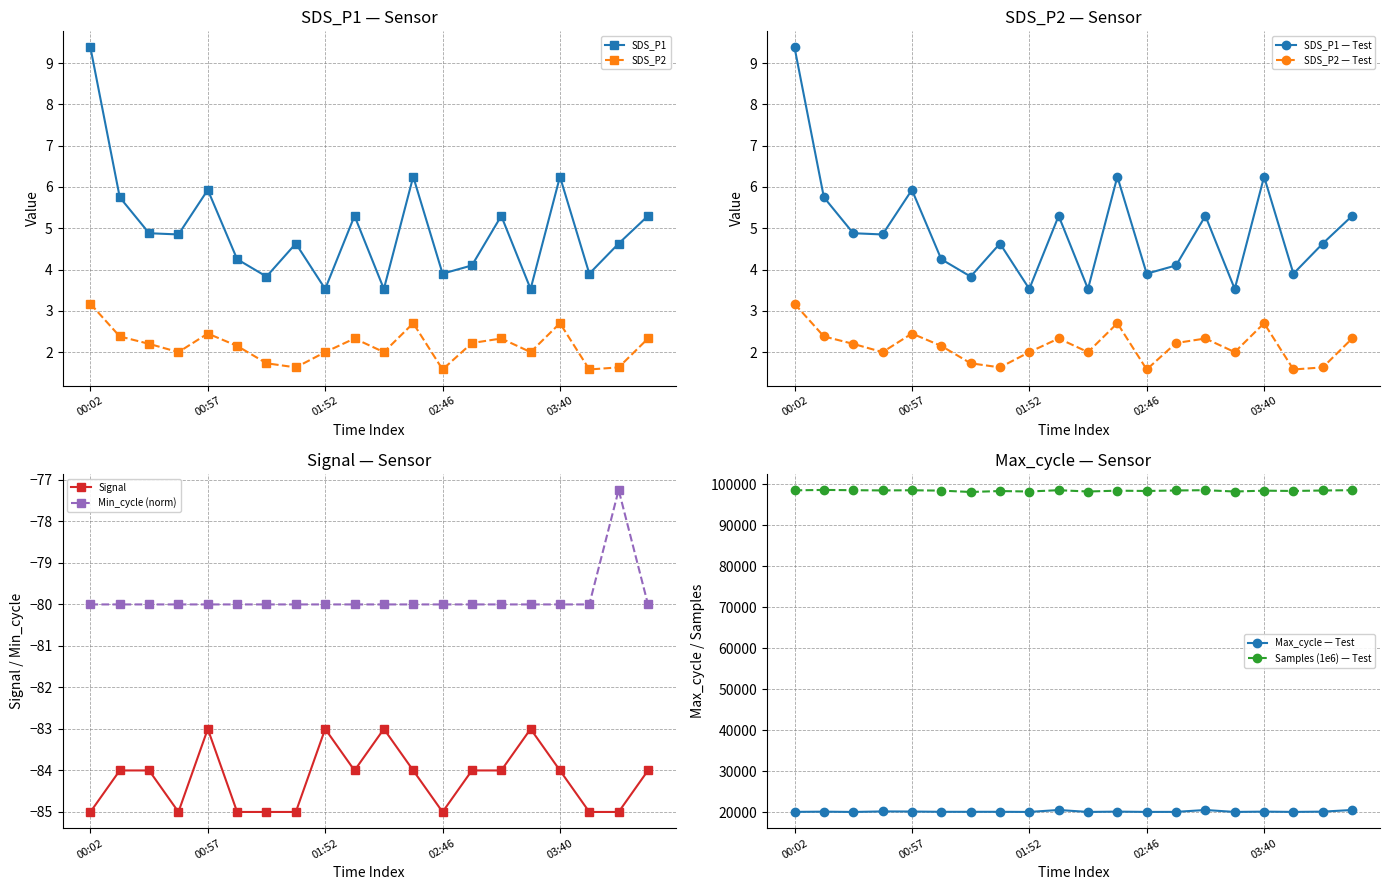

Reading left to right, list all the values displayed in this chart.

SDS_P1: 9.4	5.8	4.9	4.8	5.9	4.2	3.8	4.6	3.5	5.3	3.5	6.2	3.9	4.1	5.3	3.5	6.2	3.9	4.6	5.3
SDS_P2: 3.2	2.4	2.2	2.0	2.5	2.1	1.7	1.6	2.0	2.3	2.0	2.7	1.6	2.2	2.3	2.0	2.7	1.6	1.6	2.3
Signal: -85.0	-84.0	-84.0	-85.0	-83.0	-85.0	-85.0	-85.0	-83.0	-84.0	-83.0	-84.0	-85.0	-84.0	-84.0	-83.0	-84.0	-85.0	-85.0	-84.0
Min_cycle: -80.0	-80.0	-80.0	-80.0	-80.0	-80.0	-80.0	-80.0	-80.0	-80.0	-80.0	-80.0	-80.0	-80.0	-80.0	-80.0	-80.0	-80.0	-77.2	-80.0
Max_cycle: 20043.0	20099.0	20024.0	20155.0	20129.0	20060.0	20061.0	20062.0	20030.0	20502.0	20030.0	20107.0	20035.0	20044.0	20502.0	20030.0	20107.0	20035.0	20102.0	20502.0
Samples: 98474.0	98572.9	98508.1	98453.6	98491.5	98404.5	98074.2	98302.9	98189.6	98507.7	98189.6	98393.7	98319.3	98440.4	98507.7	98189.6	98393.7	98319.3	98436.5	98507.7